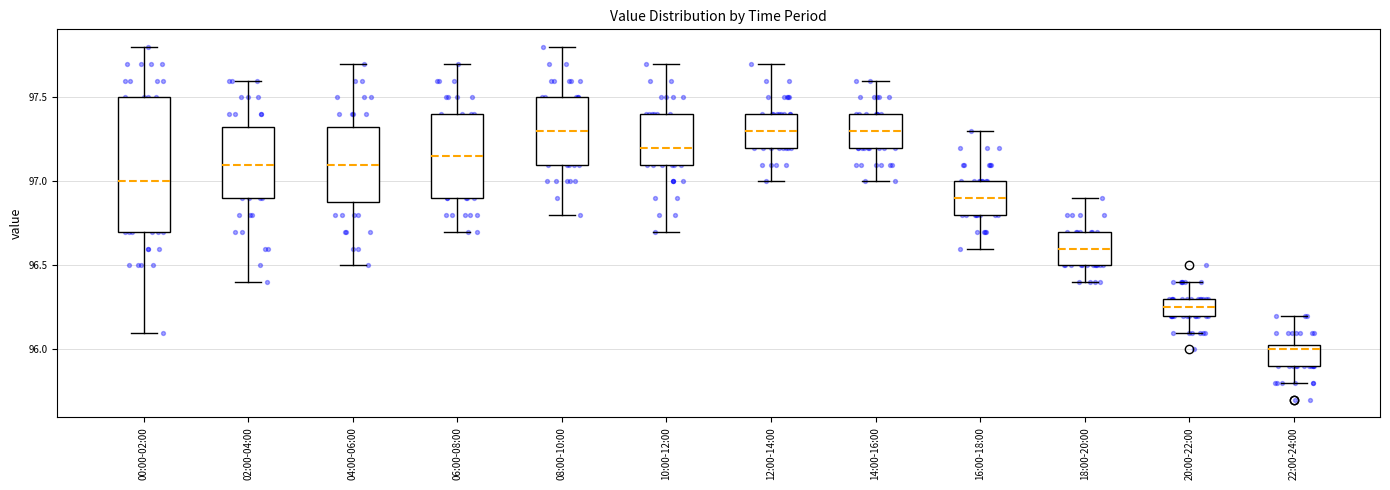

Reading left to right, transcribe this box plot: for each box, give where its median line is, the range the box spans, and where its two whiskers end, as read against the y-axis. The values are not printed on the chart, so give them approximately, as read against the axis.

00:00-02:00: median 97.00, box 96.70 to 97.50, whiskers 96.10 to 97.80
02:00-04:00: median 97.10, box 96.90 to 97.35, whiskers 96.40 to 97.60
04:00-06:00: median 97.10, box 96.90 to 97.35, whiskers 96.50 to 97.70
06:00-08:00: median 97.15, box 96.90 to 97.40, whiskers 96.70 to 97.70
08:00-10:00: median 97.30, box 97.10 to 97.50, whiskers 96.80 to 97.80
10:00-12:00: median 97.20, box 97.10 to 97.40, whiskers 96.70 to 97.70
12:00-14:00: median 97.30, box 97.20 to 97.40, whiskers 97.00 to 97.70
14:00-16:00: median 97.30, box 97.20 to 97.40, whiskers 97.00 to 97.60
16:00-18:00: median 96.90, box 96.80 to 97.00, whiskers 96.60 to 97.30
18:00-20:00: median 96.60, box 96.50 to 96.70, whiskers 96.40 to 96.90
20:00-22:00: median 96.25, box 96.20 to 96.30, whiskers 96.10 to 96.40
22:00-24:00: median 96.00, box 95.90 to 96.05, whiskers 95.80 to 96.20